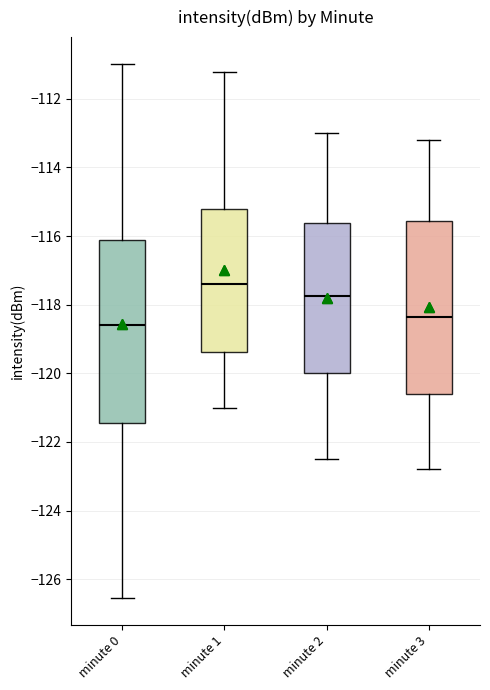

Which box is the tallest, from its lower edge to its upper edge?

minute 0